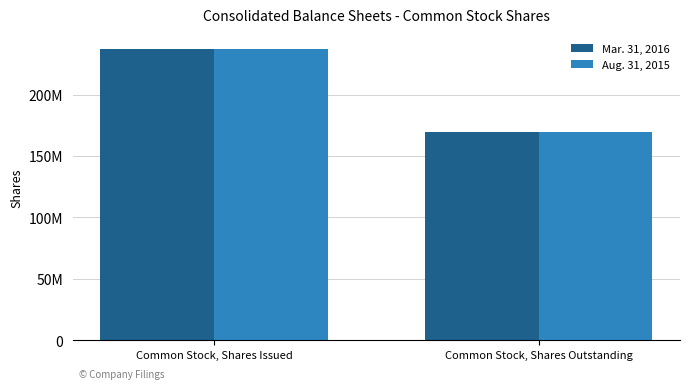

What are all the series names shown in the legend?

Mar. 31, 2016, Aug. 31, 2015